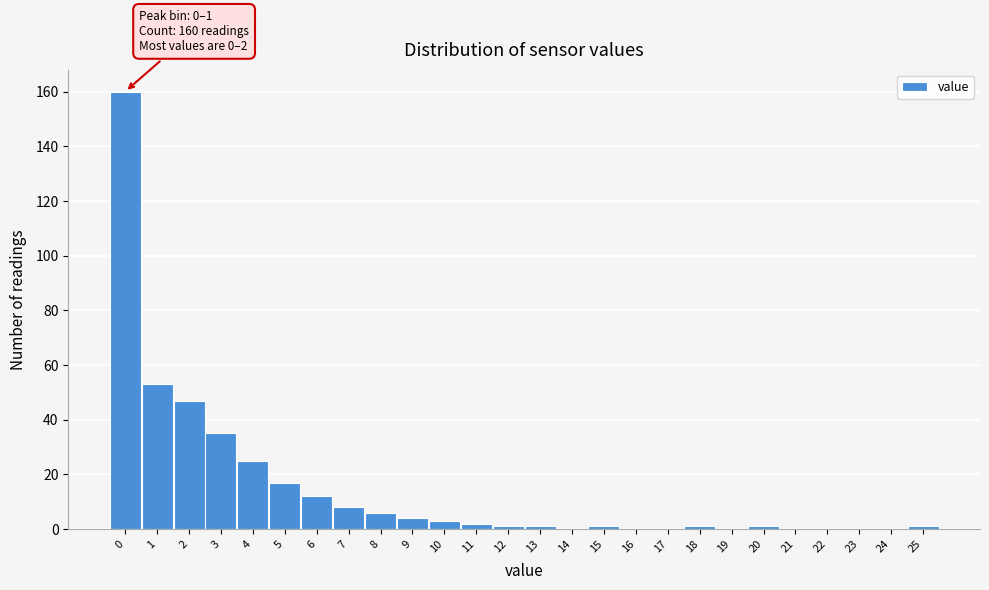

Reading left to right, what are all the values shown in this chart?

0=160	1=53	2=47	3=35	4=25	5=17	6=12	7=8	8=6	9=4	10=3	11=2	12=1	13=1	14=0	15=1	16=0	17=0	18=1	19=0	20=1	21=0	22=0	23=0	24=0	25=1